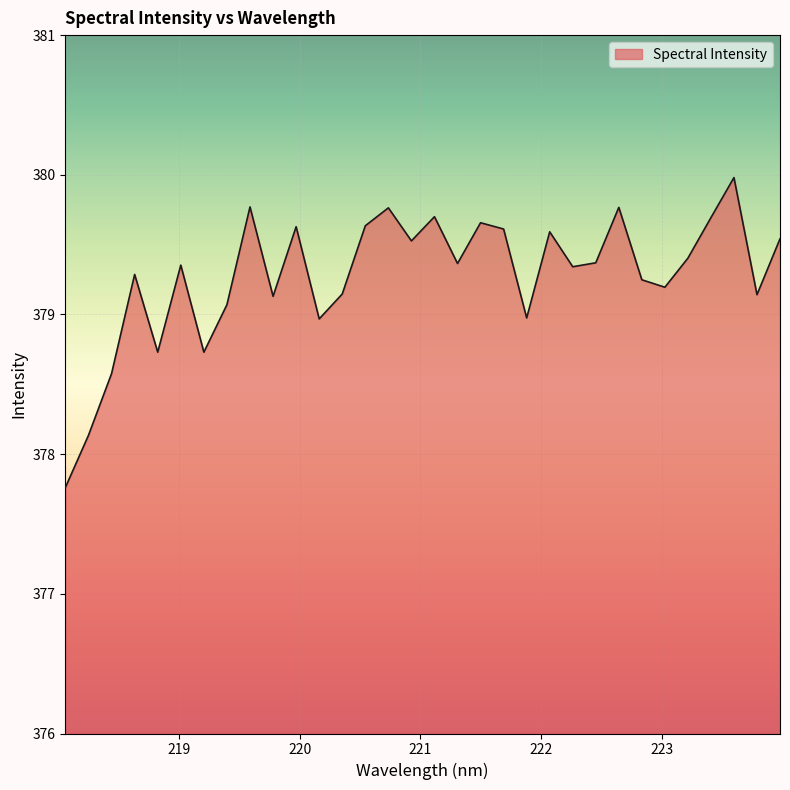

What is the smallest value displayed?

377.8